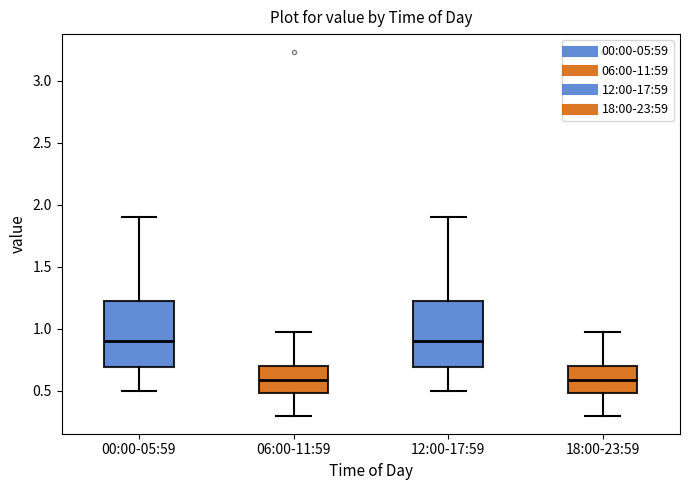

Where does the median line of the box for 18:00-23:59 sit on the y-axis? The values are not printed on the chart, so give them approximately, as read against the axis.

0.60